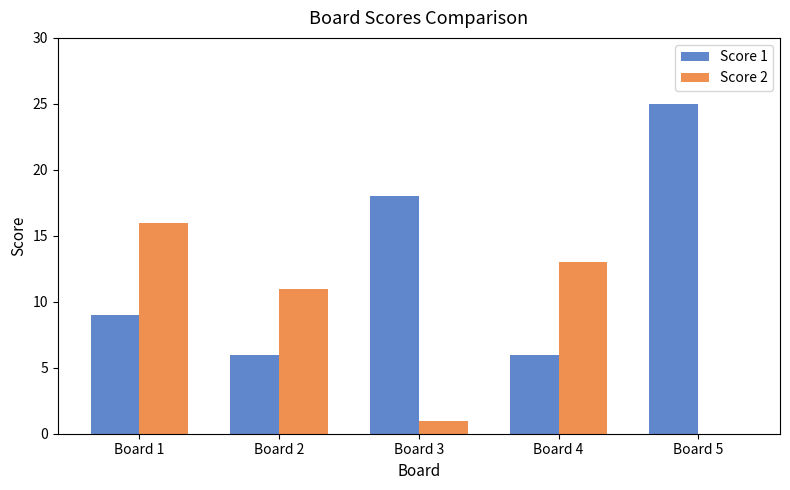

What is the sum of the Score 2 values at Board 5 and Board 4?

13